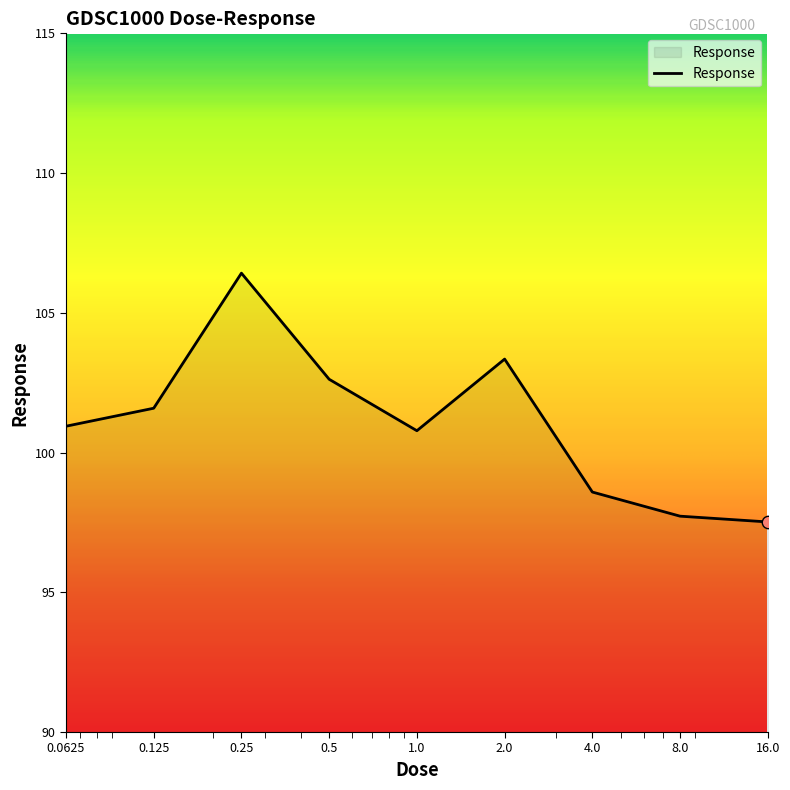

What is the smallest value displayed?

97.5